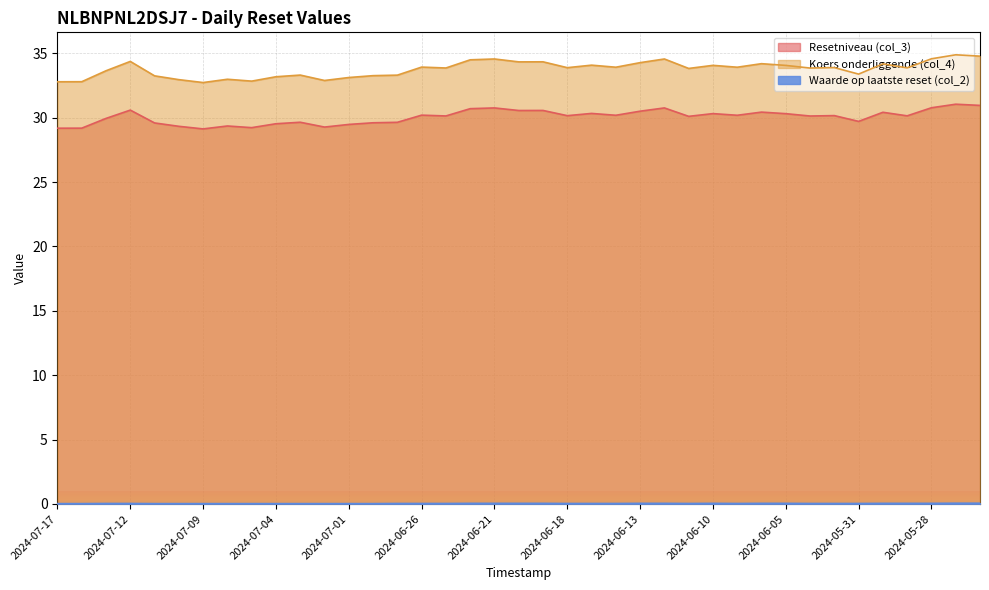

What is the value of the Resetniveau (col_3) point at the 18th from the left?

30.7